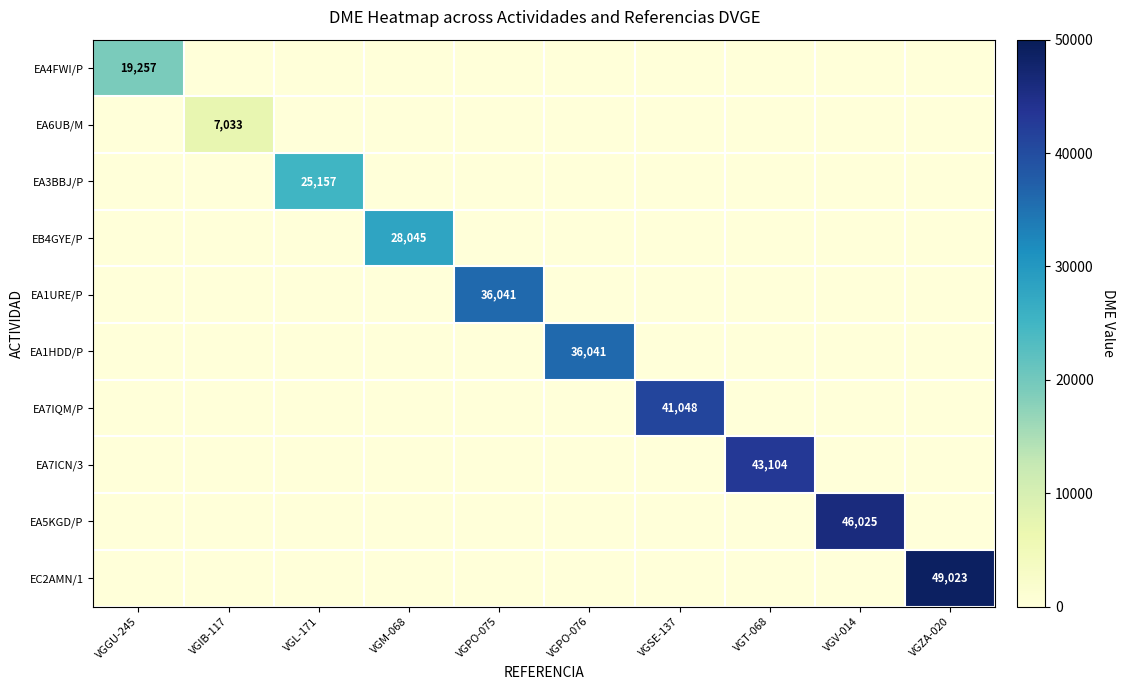

Is the value of EA5KGD/P at VGGU-245 greater than the value of EB4GYE/P at VGPO-076?

No